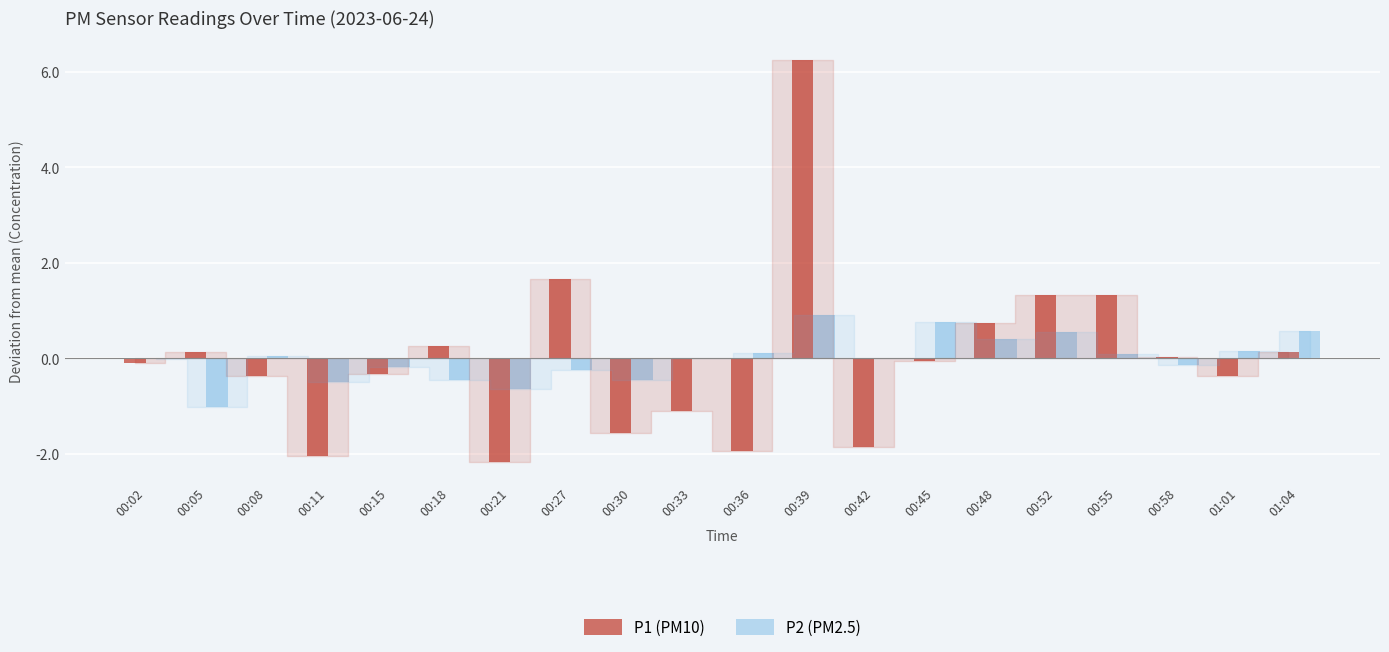

The P1 (PM10) series shows 0.0 at 00:45. True or false?

True